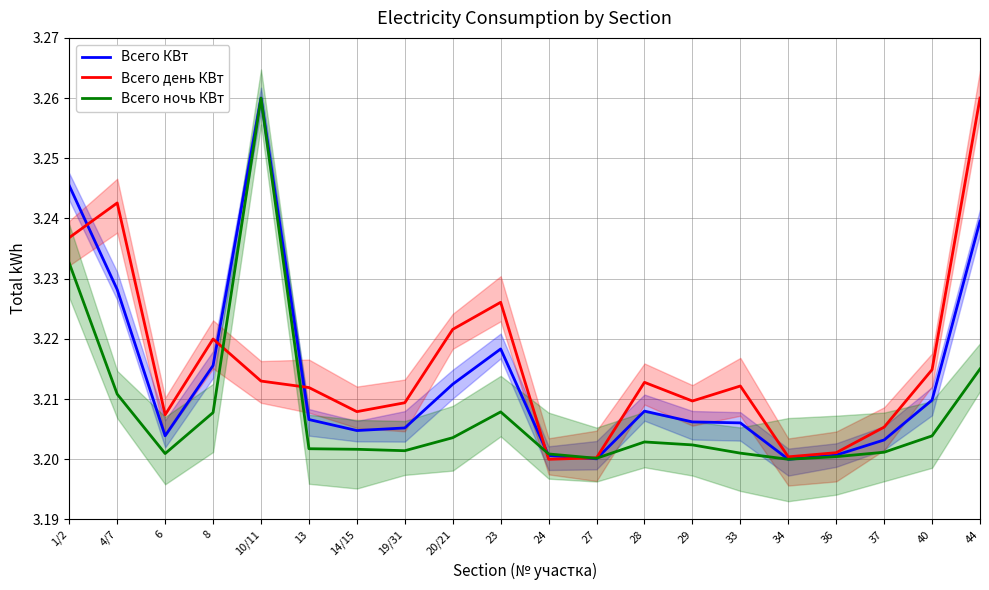

Which series changed the most between 6 and 44?

Всего день КВт